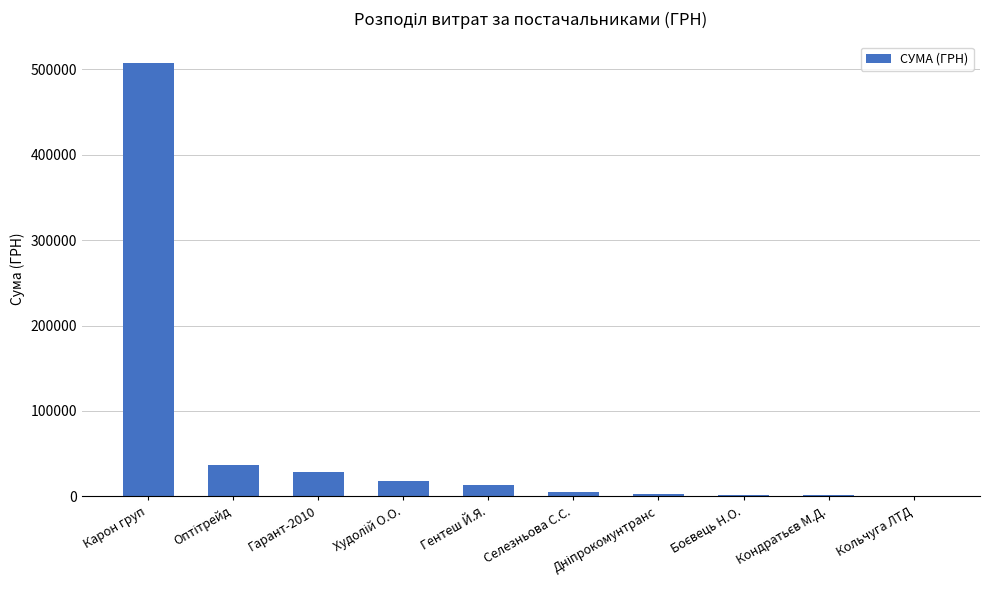

Which label corresponds to the largest value in the chart?

Карон груп